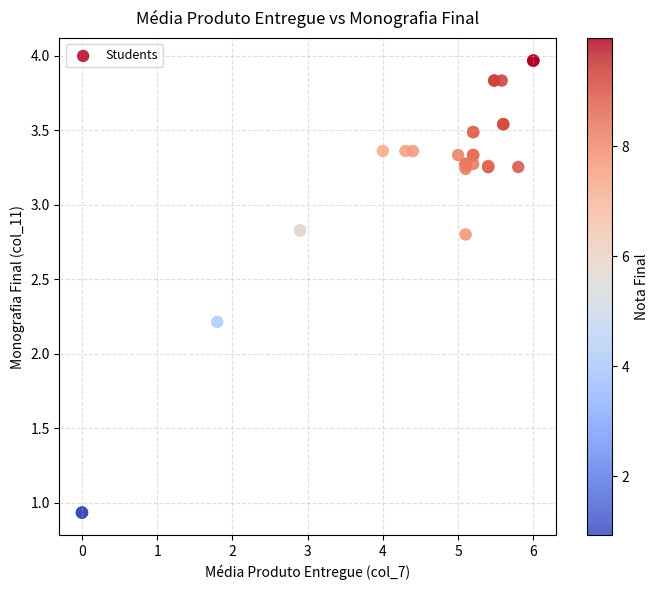

What Y value in the scatter plot is closest to 2?

2.2